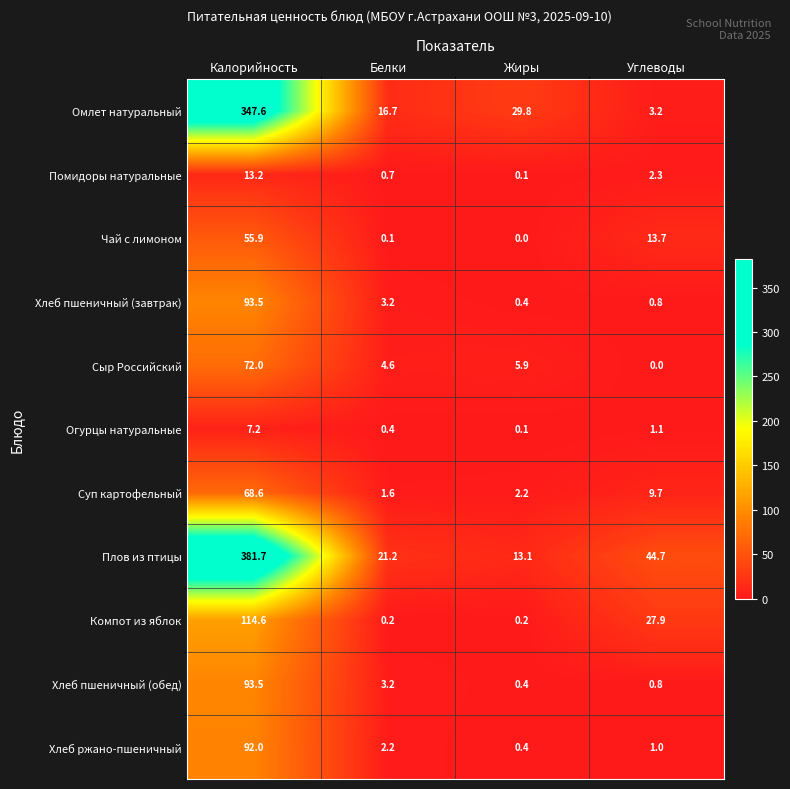

At which label is Огурцы натуральные closest to 3?

Углеводы